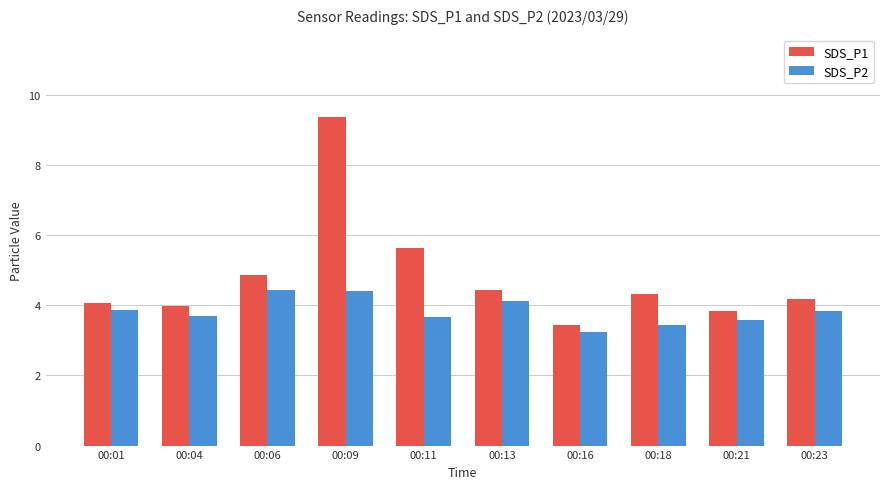

What is the highest value of the SDS_P2 series?

4.5